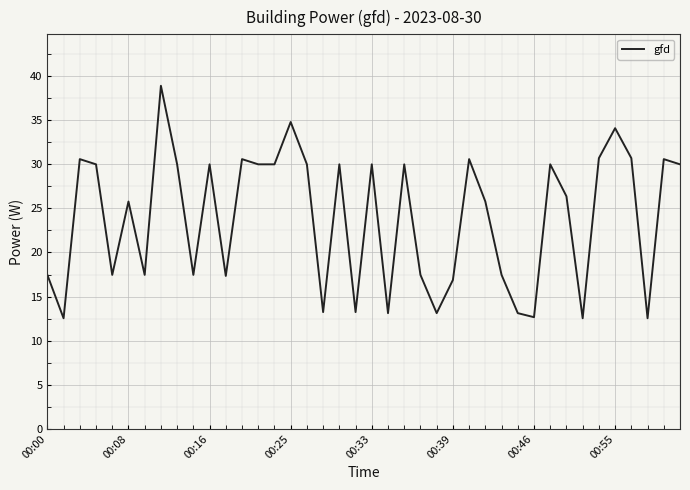

What is the difference between the maximum and minimum values?

26.4